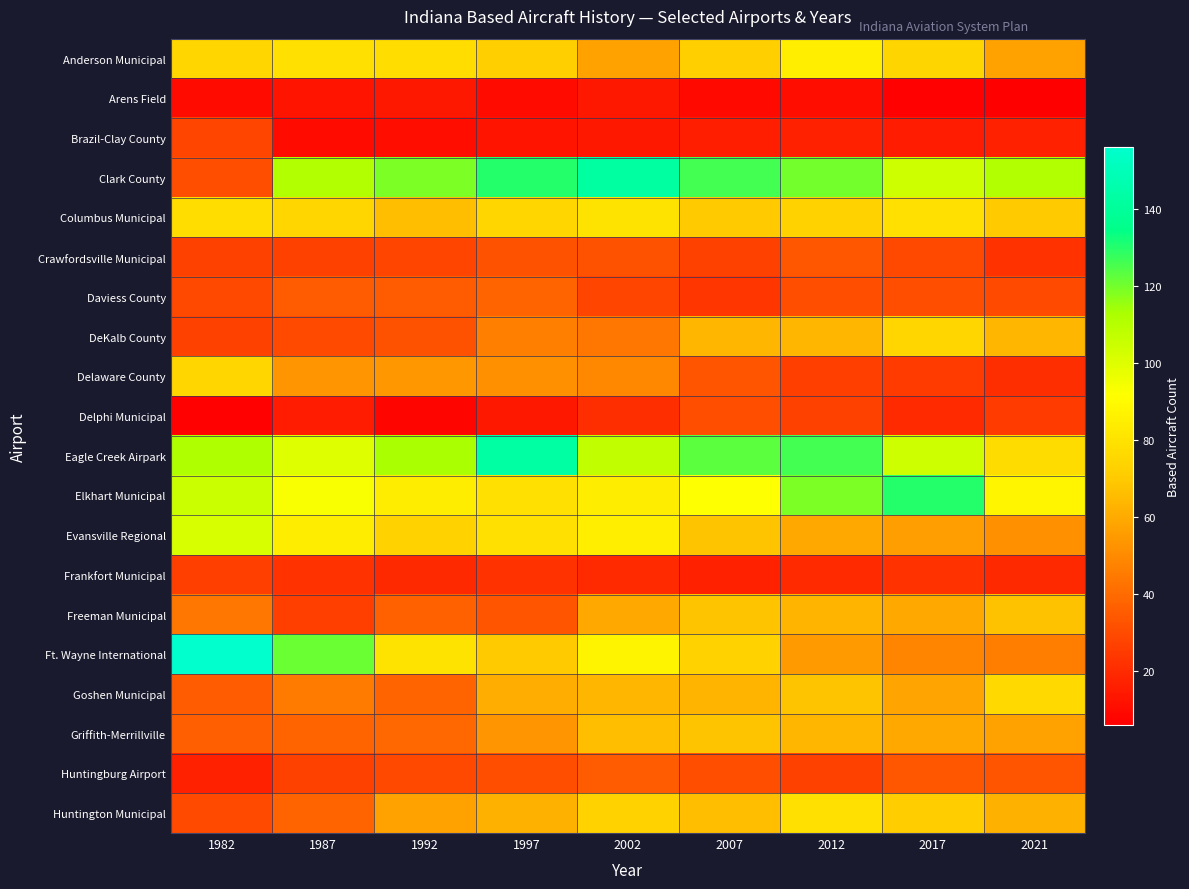

Between 1992 and 2002, which is larger?

1992